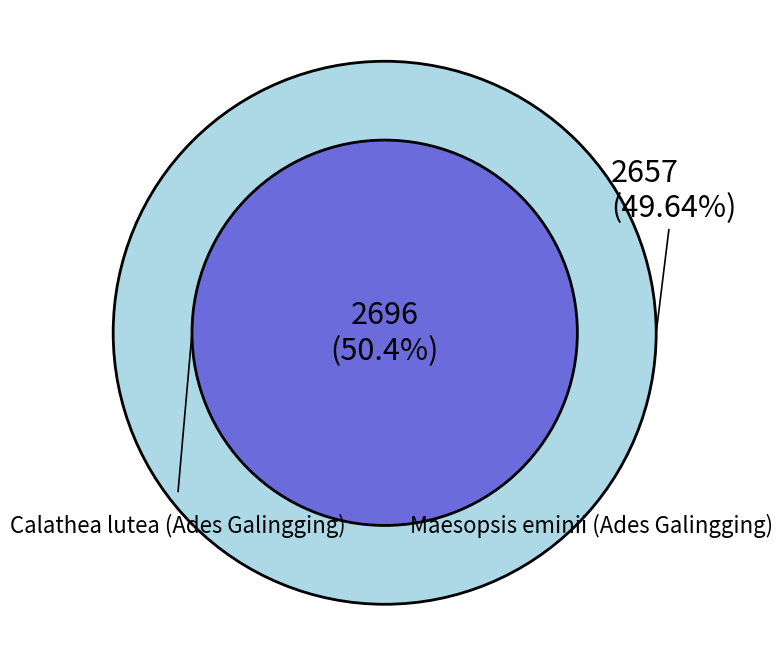

Which slice is the smallest?

Maesopsis eminii (Ades Galingging)